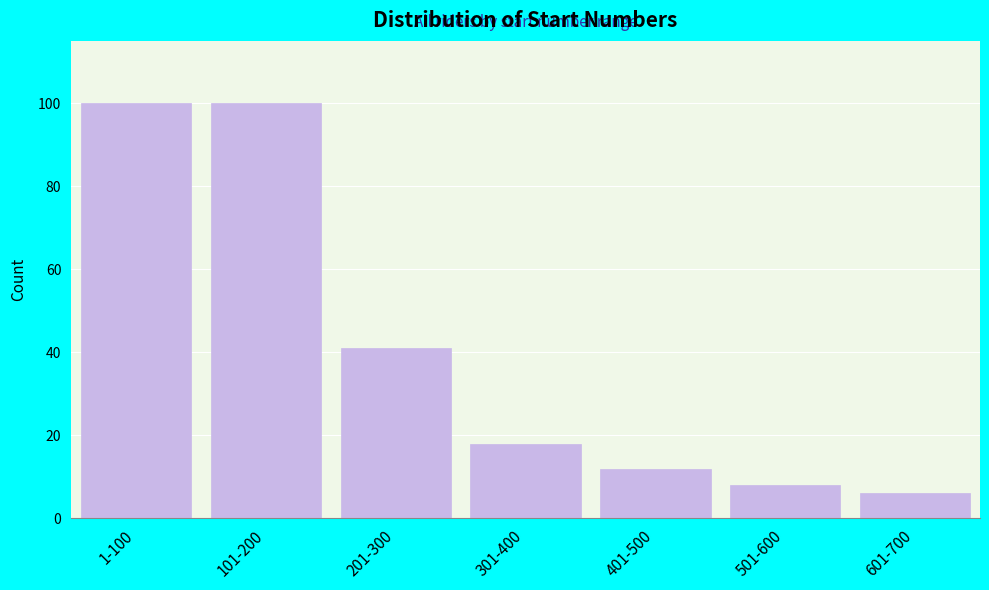

Reading left to right, list all the values displayed in this chart.

1-100=100	101-200=100	201-300=41	301-400=18	401-500=12	501-600=8	601-700=6